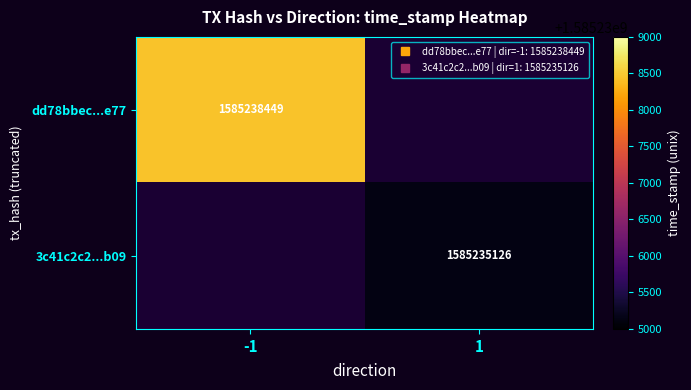

What is the smallest value displayed?

1585235126.0